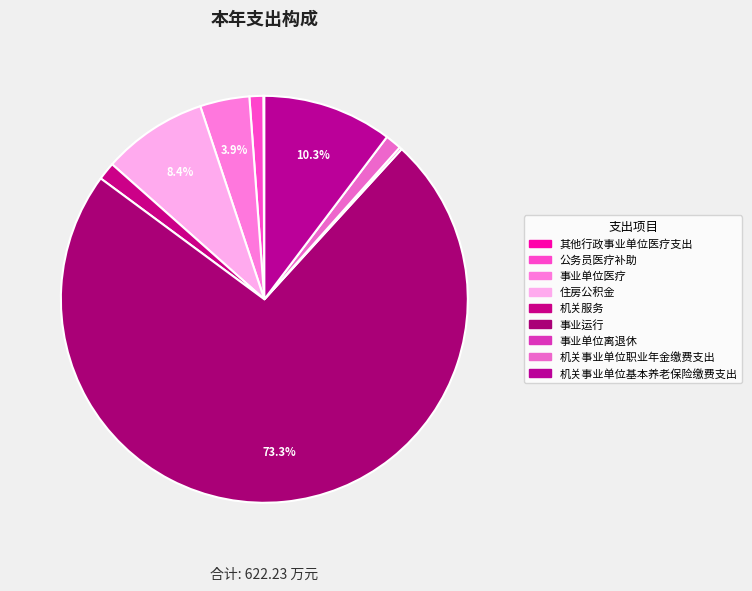

What is the change in value from 事业单位医疗 to 事业单位离退休?

-23.1